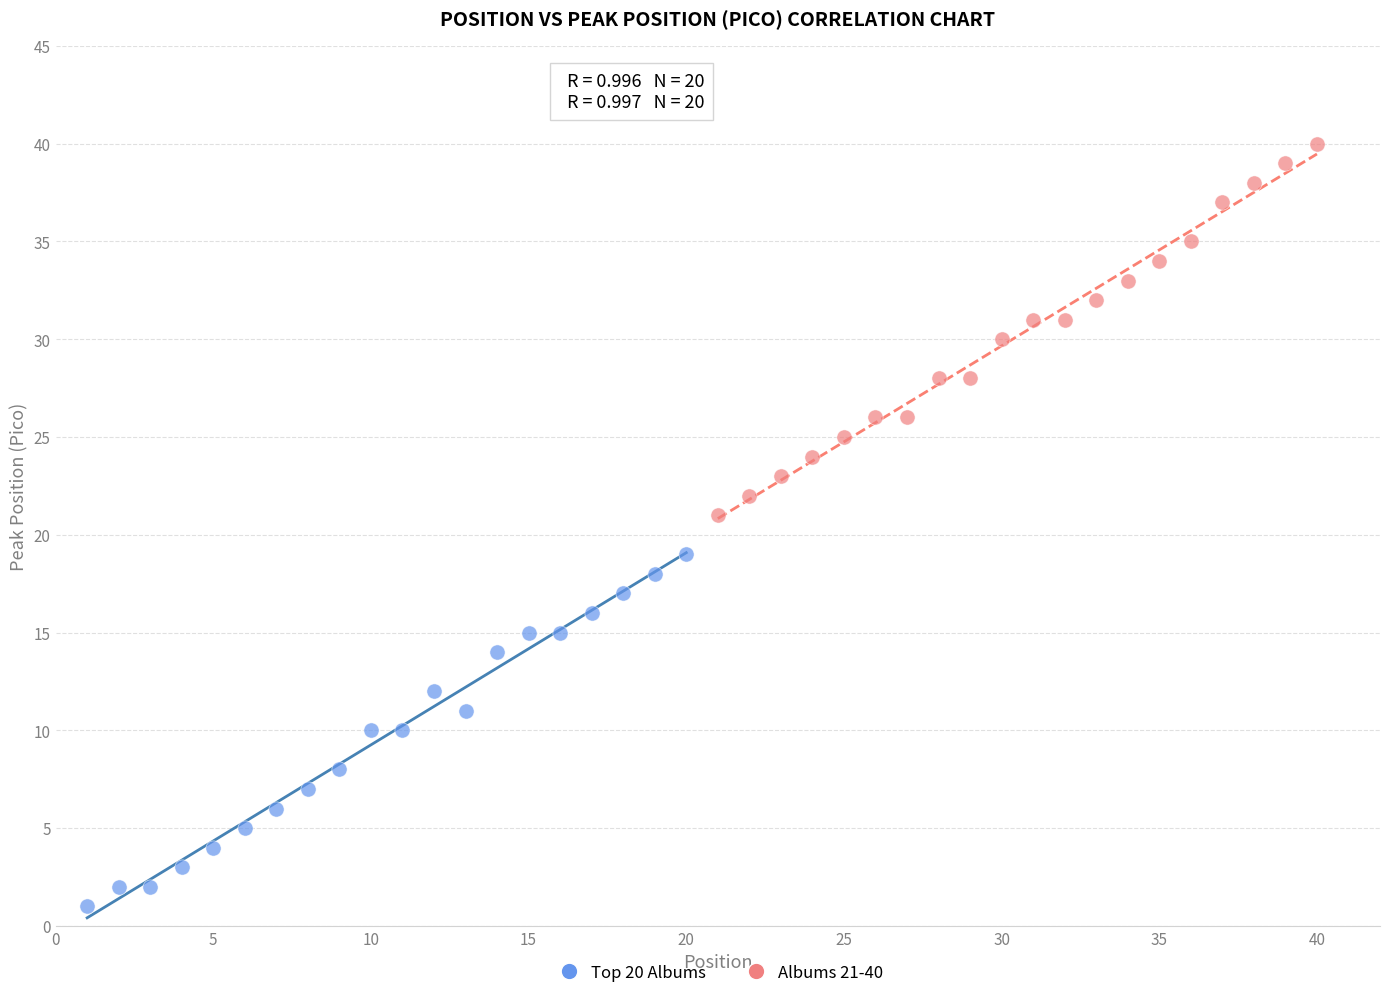

Which series reaches the maximum Y coordinate?

Albums 21-40